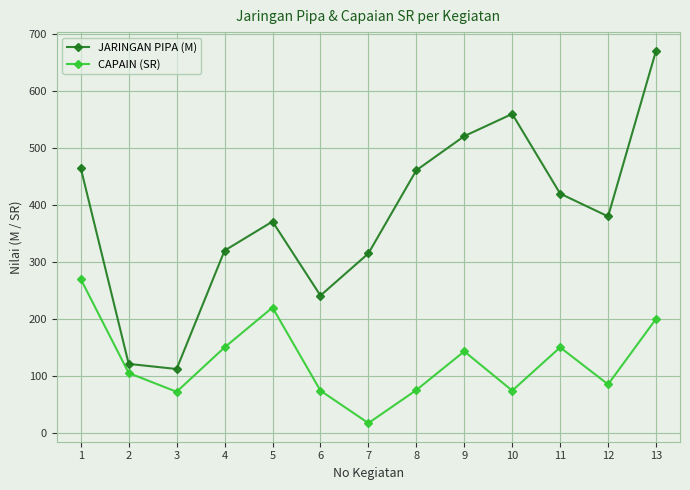

At 8, list the series in order from smallest to largest.

CAPAIN (SR), JARINGAN PIPA (M)